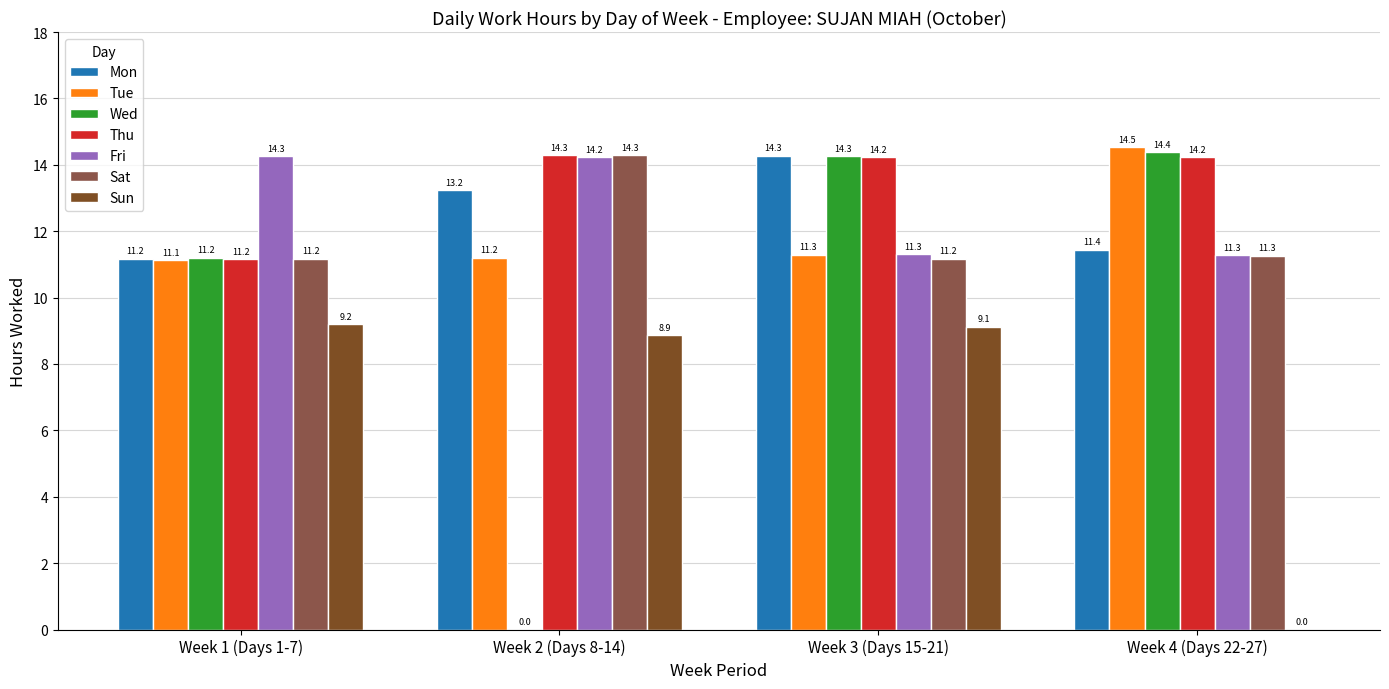

Does the chart contain stacked bars?

No